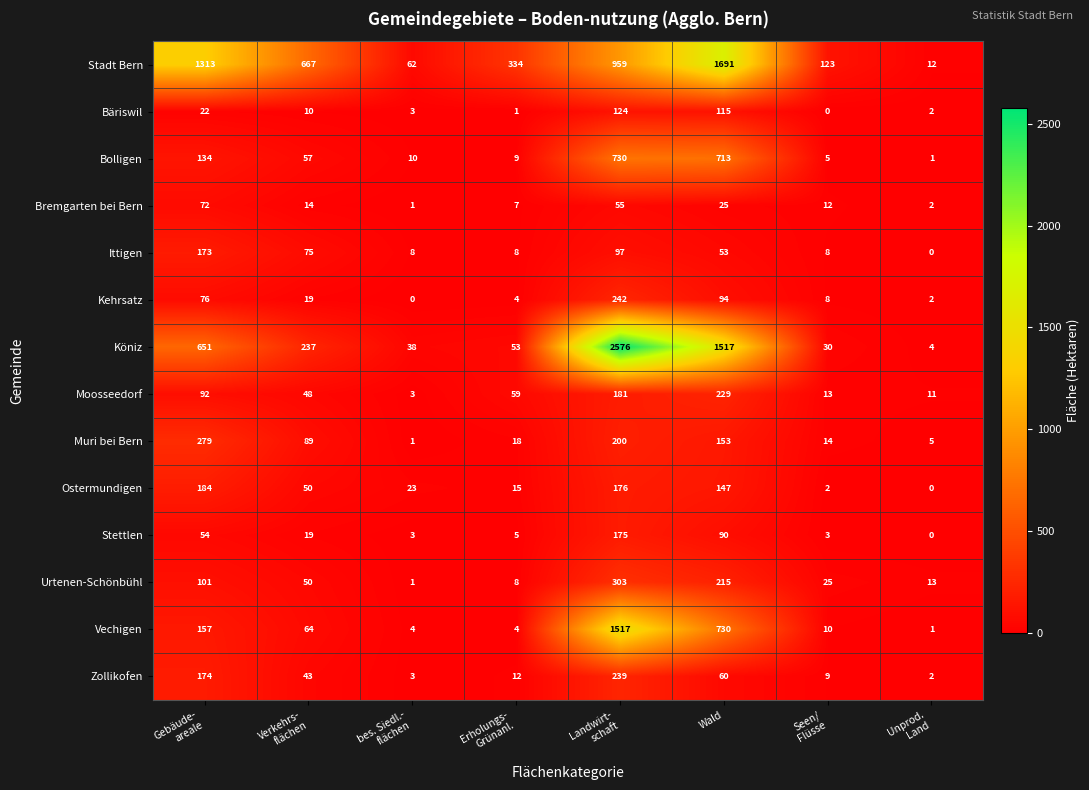

What is the total value across all series at Erholungs-
Grünanl.?

537